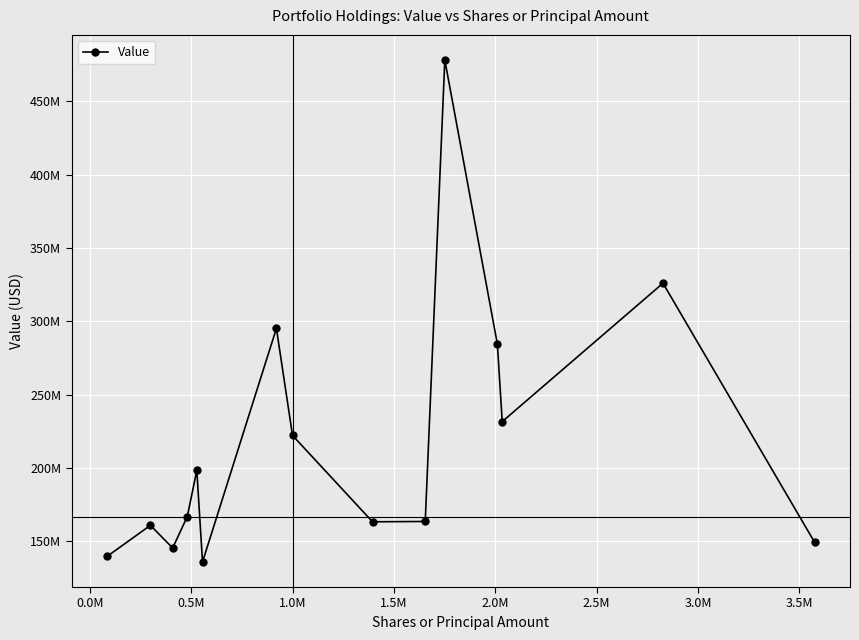

How many points are higher than both their immediate neighbors (excluding endpoints)?

5